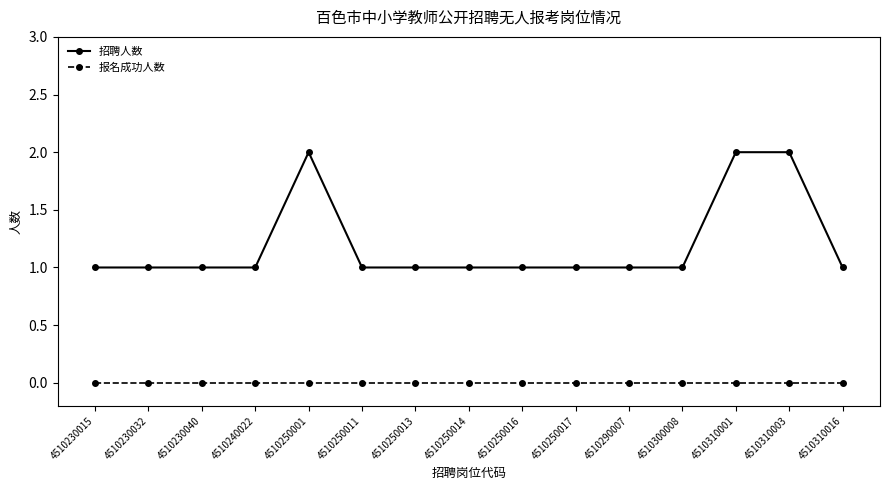

True or false: 报名成功人数 and 招聘人数 intersect in this chart.

False